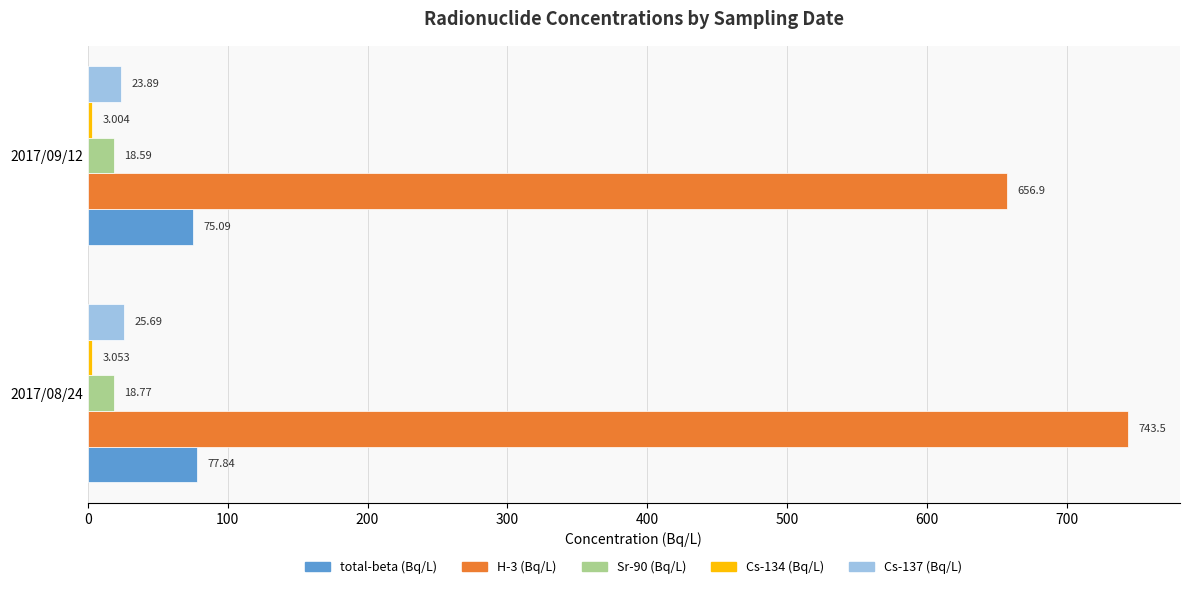

Is the value of H-3 (Bq/L) at 2017/08/24 greater than the value of total-beta (Bq/L) at 2017/09/12?

Yes